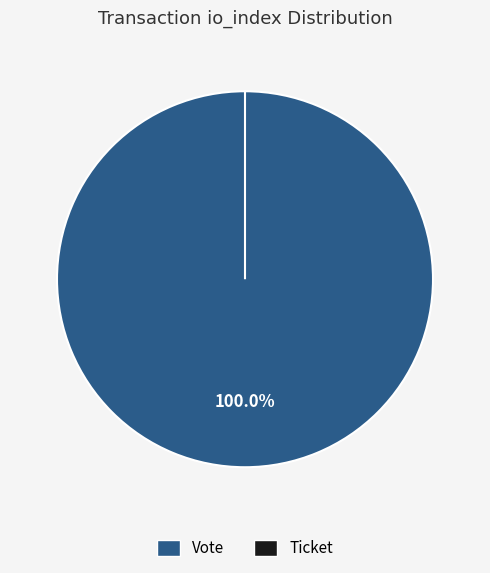

To the nearest percent, what is the difference between the largest and smallest slice percentages?

100%